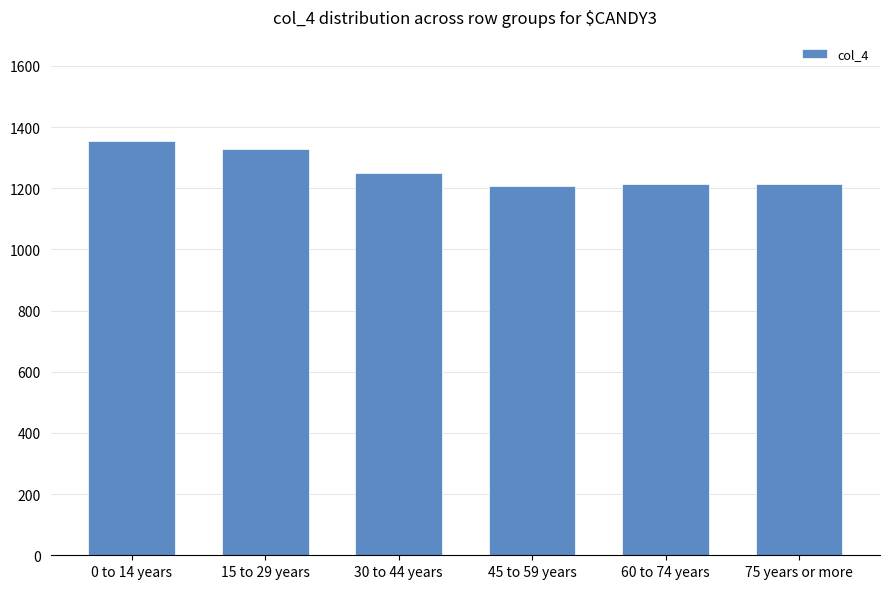

What is the ratio of the value at 0 to 14 years to the value at 45 to 59 years?

1.1